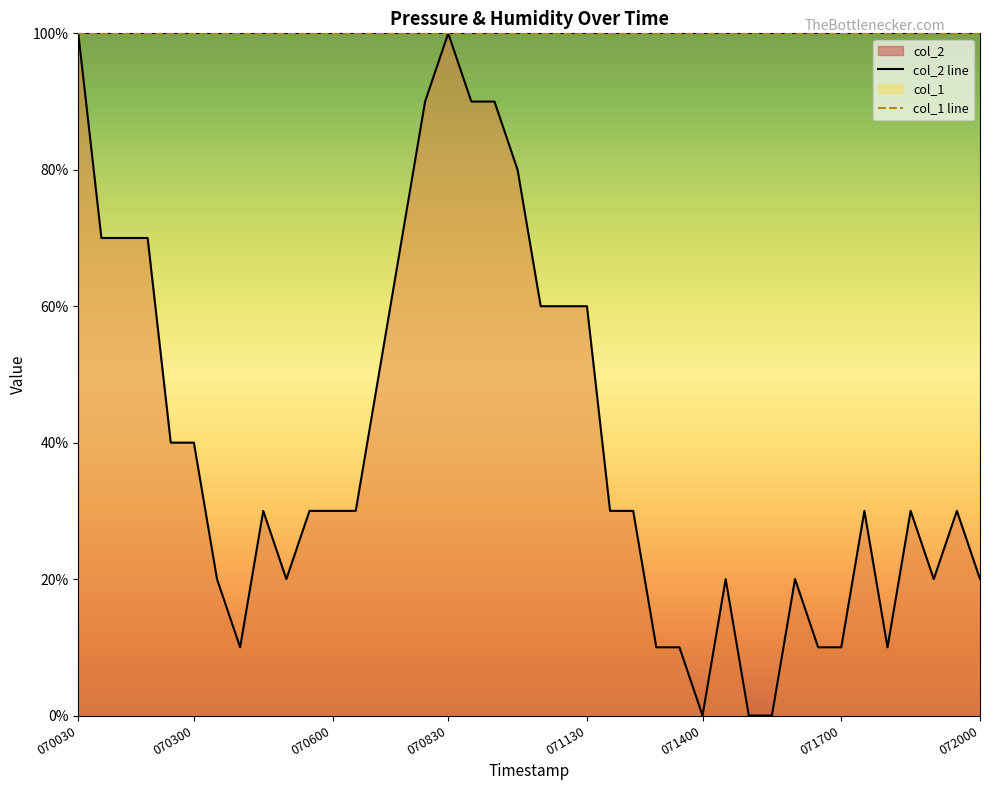

What is the greatest value displayed?

100.0